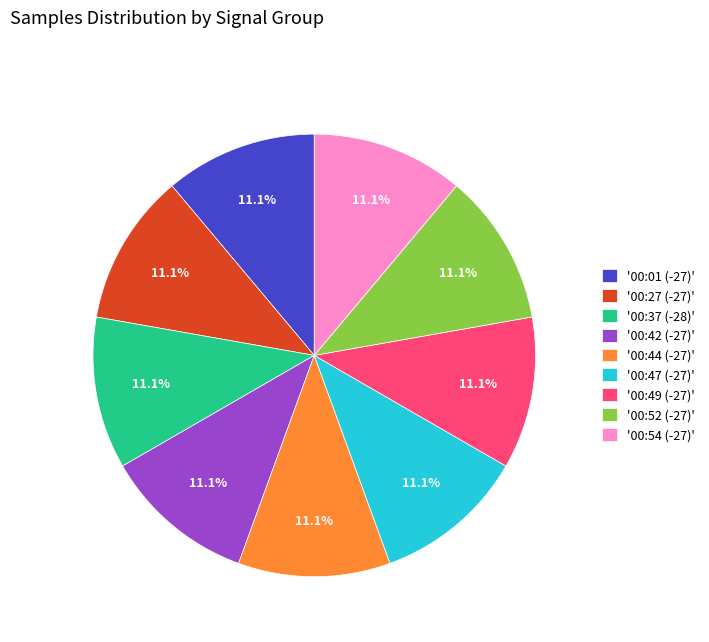

What portion of the pie excludes '00:42 (-27)'?

88.9%